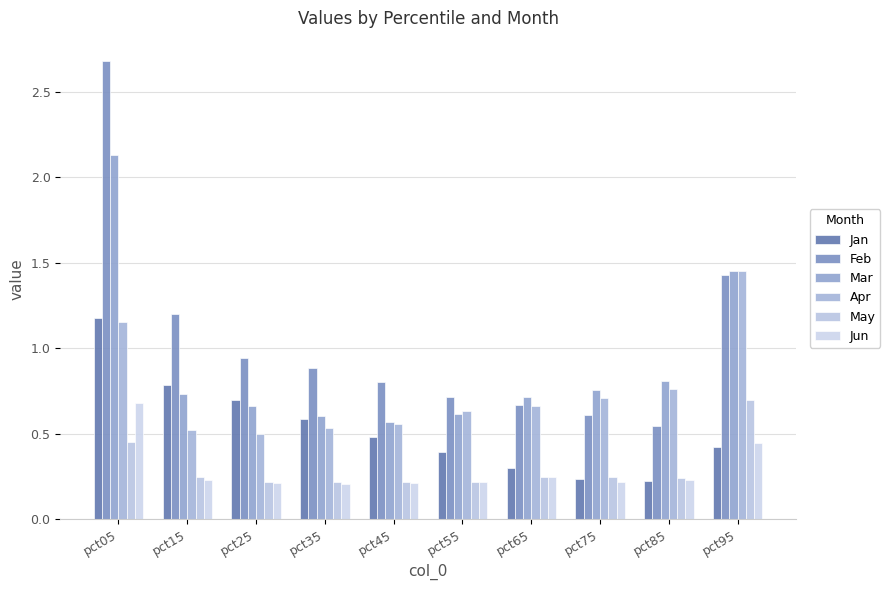

How many bars are there in each group?

6